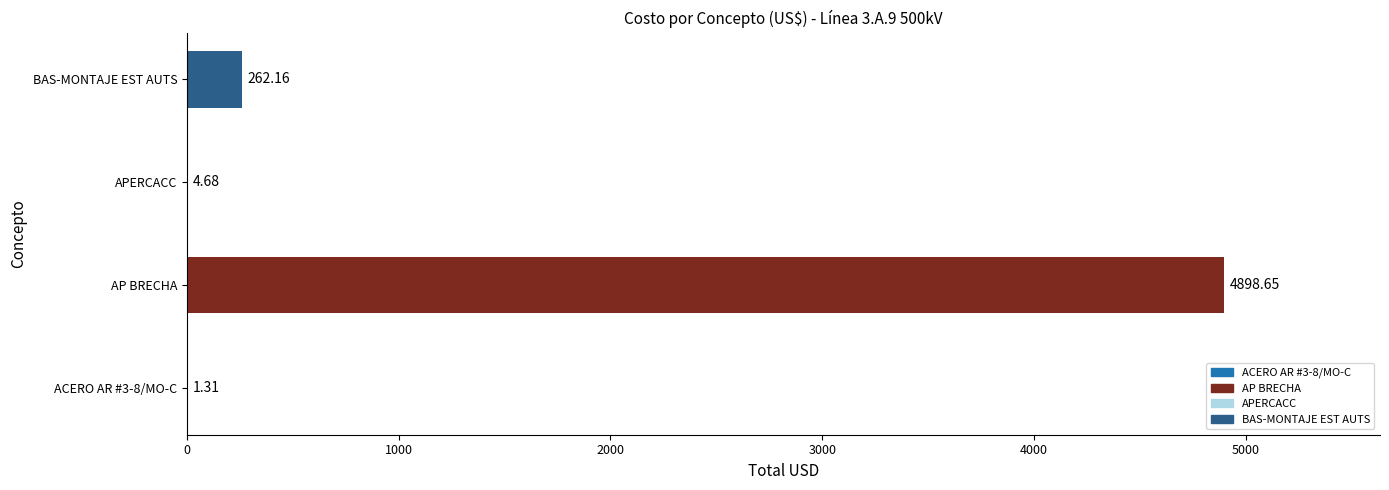

Does the chart contain any negative values?

No